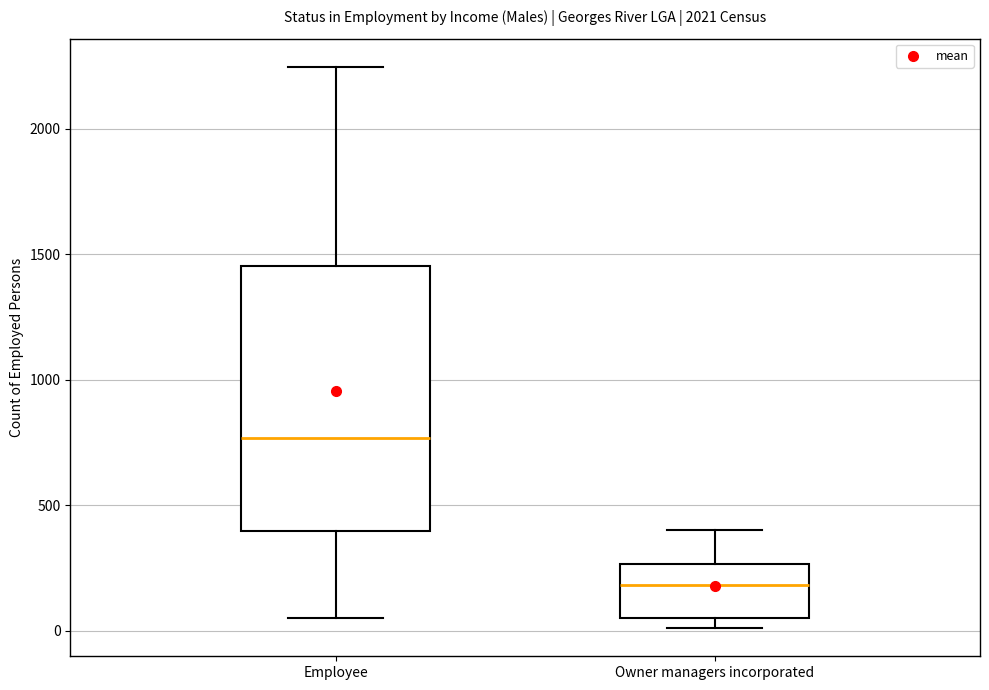

Where is the upper edge of the box for Owner managers incorporated on the y-axis? The values are not printed on the chart, so give them approximately, as read against the axis.

250